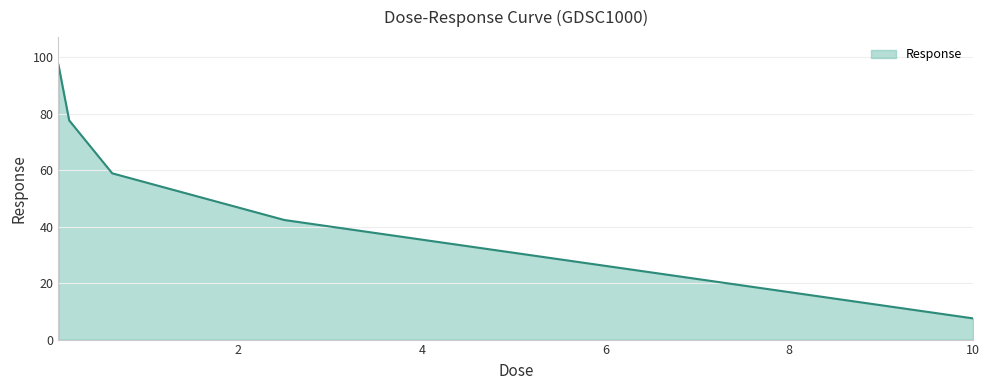

What is the difference between the maximum and minimum values?

89.8